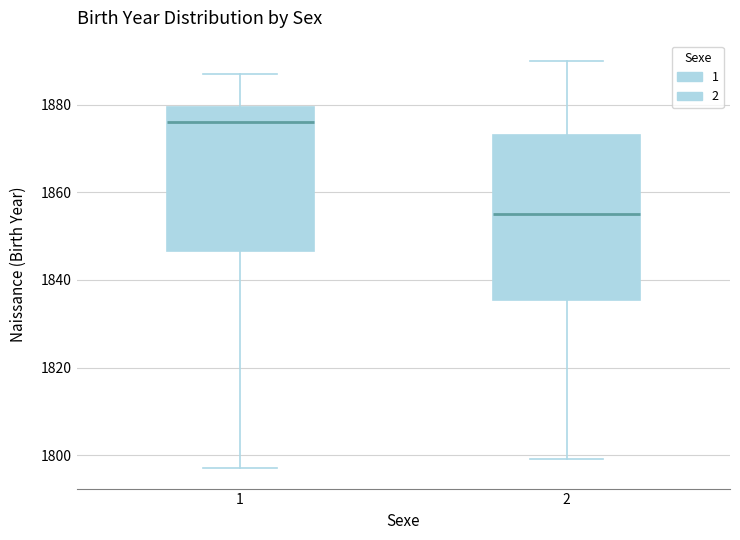

Which box has the highest median line?

1